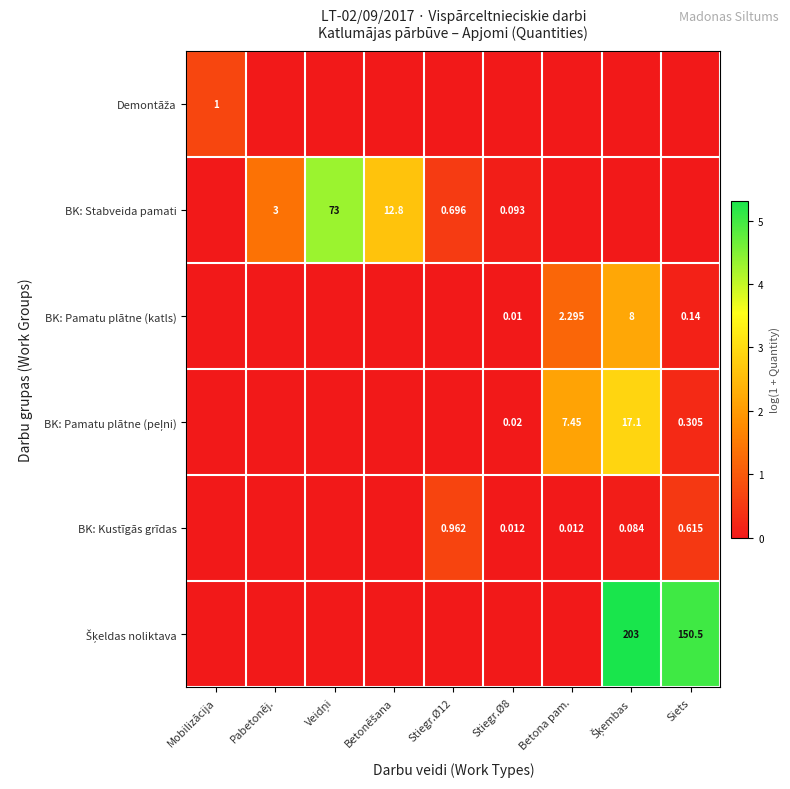

At which category is the sum across all series the highest?

Šķembas